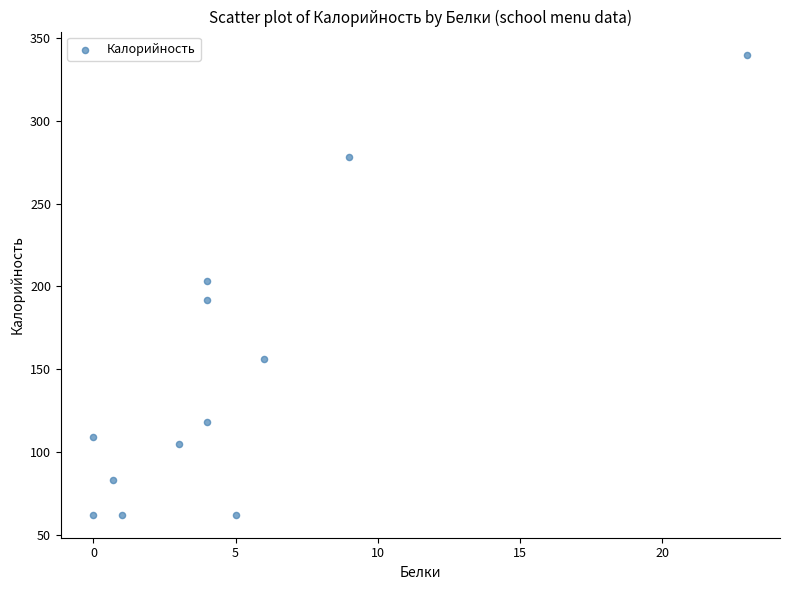

What is the range of Y values (max minus min)?

278.0